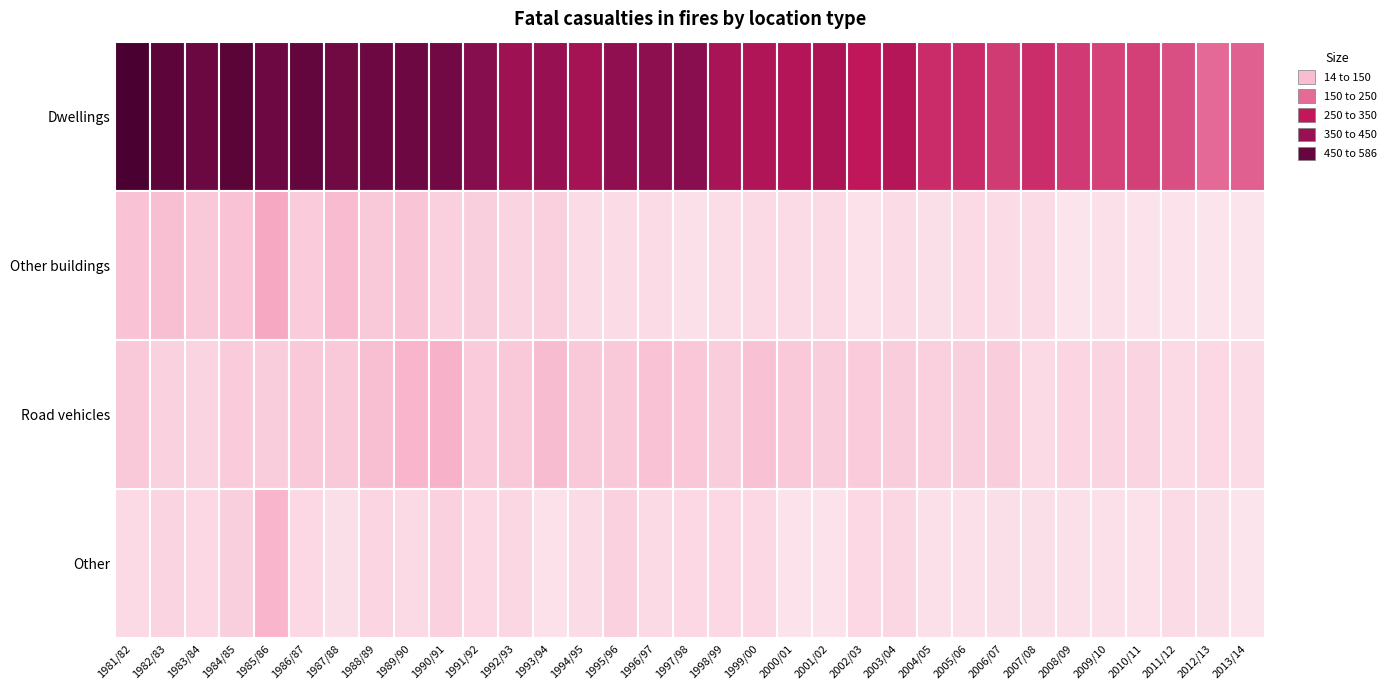

Between 17 and 32, which is larger?

17